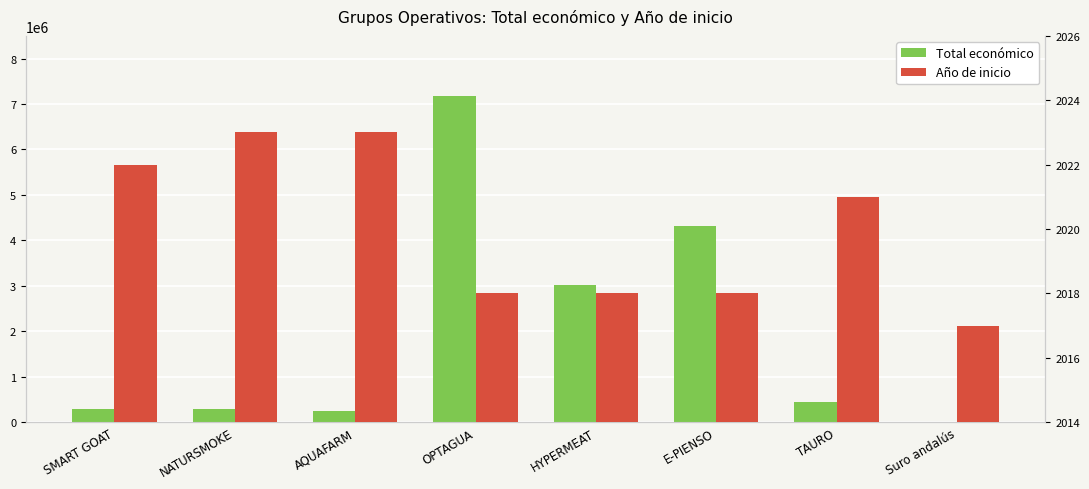

Does the chart contain any negative values?

No